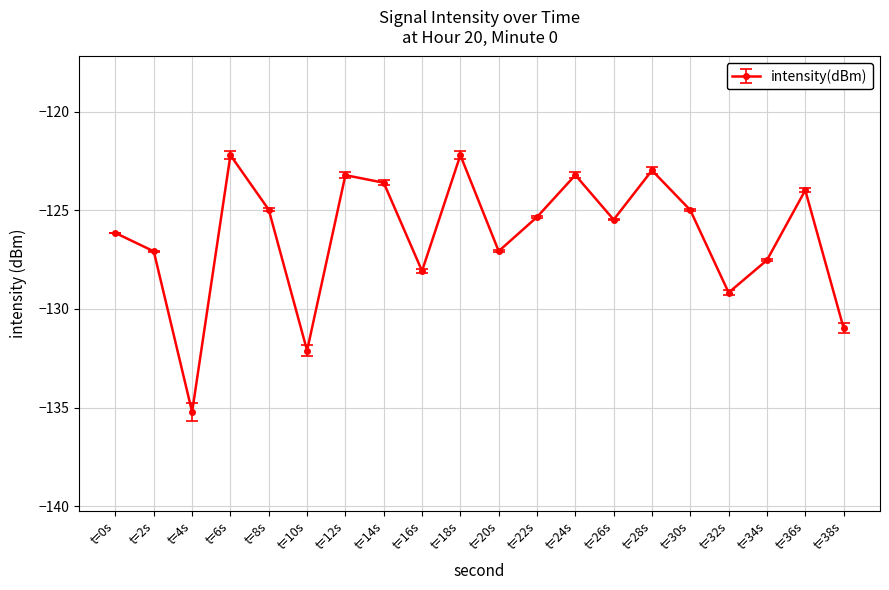

Where is the data nearest to the value -128?

t=16s